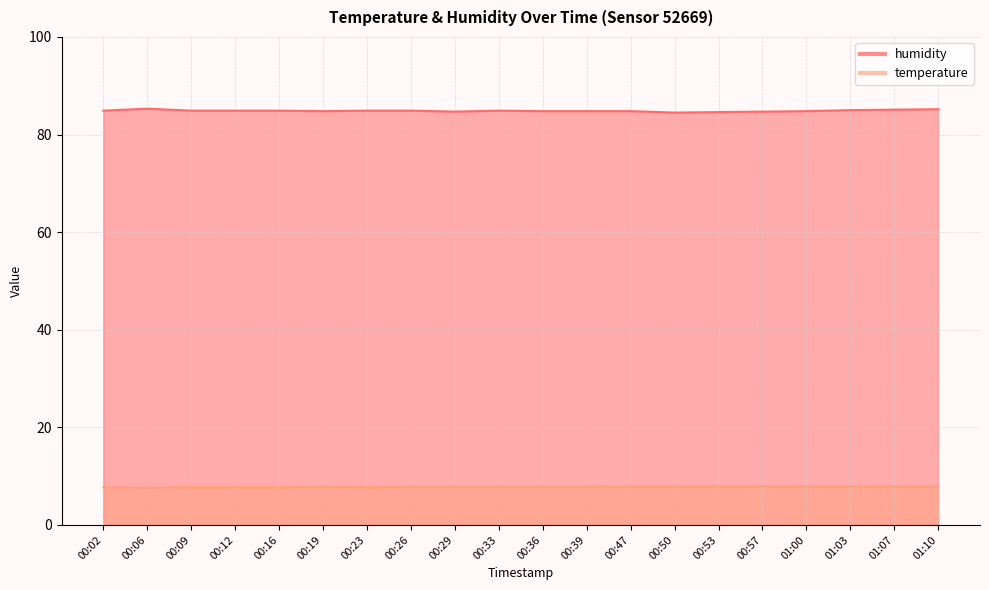

What is the spread (max minus min) of values at 00:19?

77.0